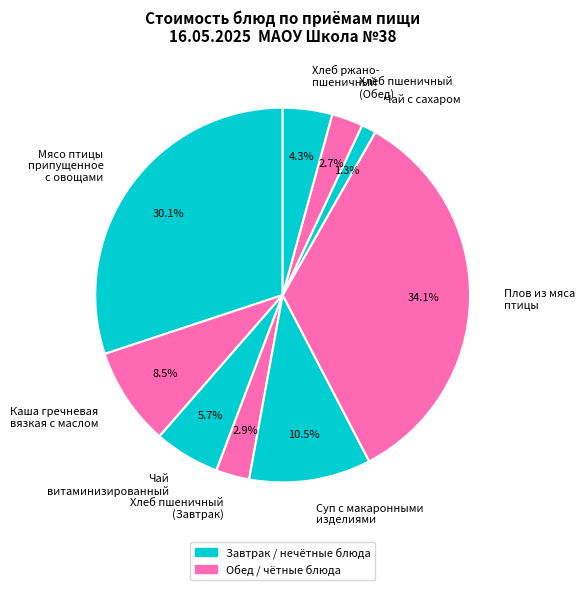

What is the smallest slice in the pie chart?

Чай с сахаром